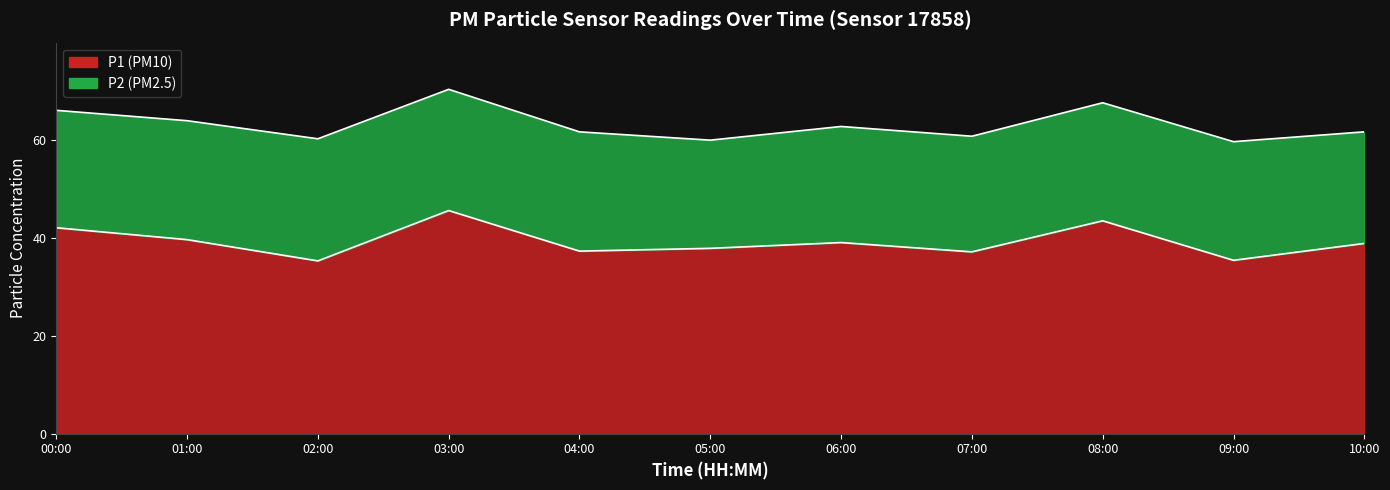

What is the approximate value at 06:00?

39.1